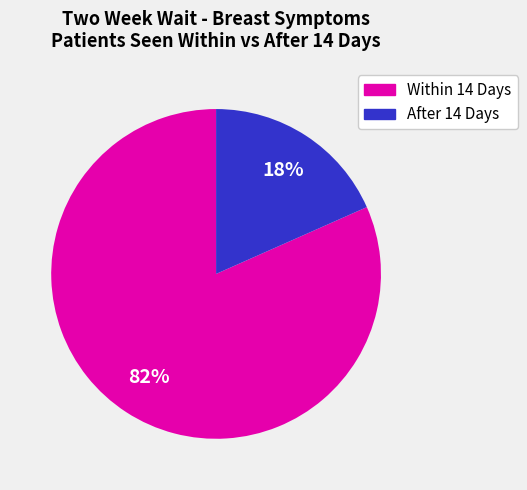

Count the number of slices in the pie.

2